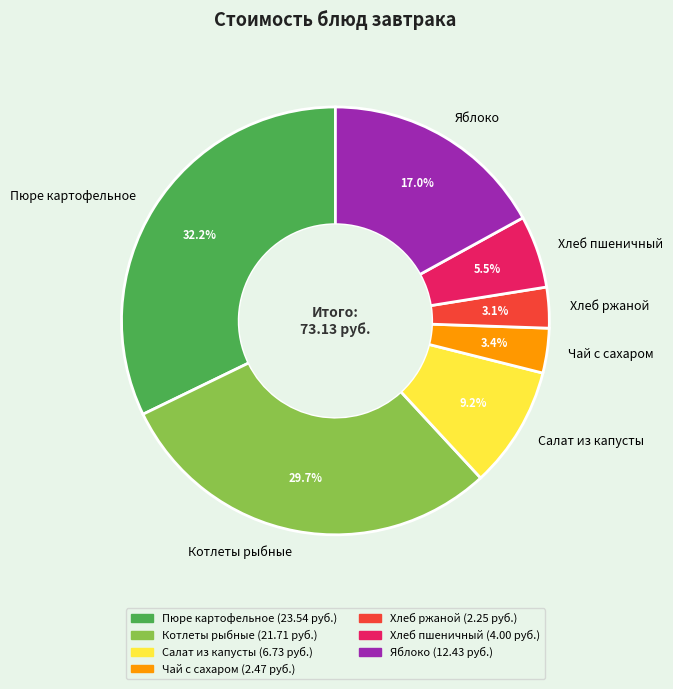

What is the largest slice in the pie chart?

Пюре картофельное